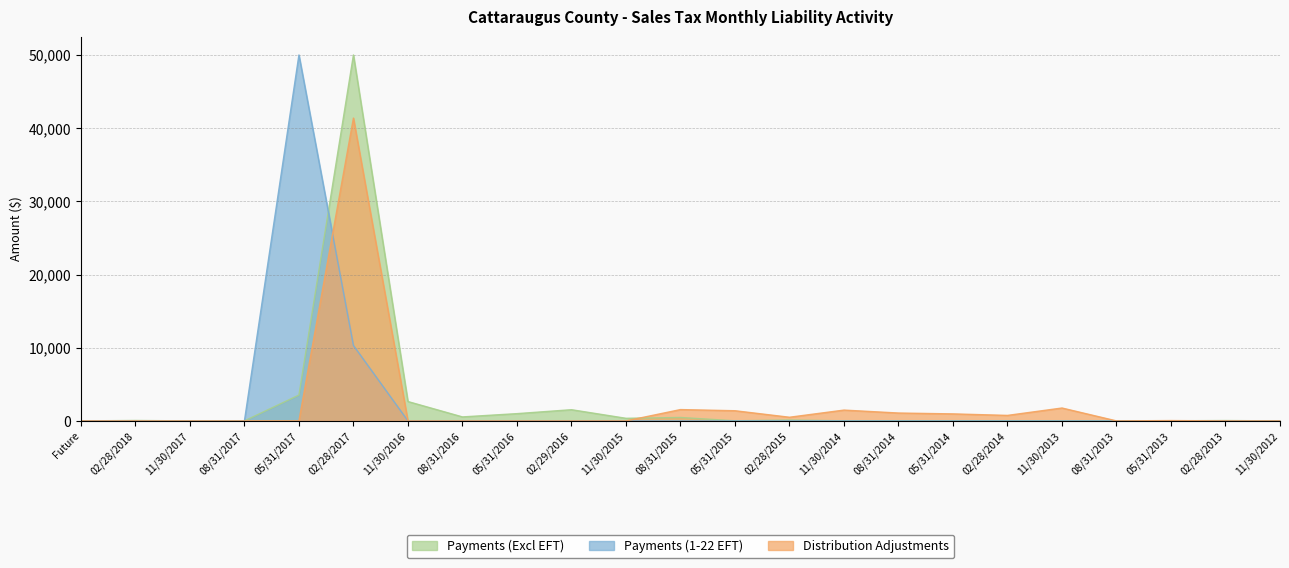

Which category has the highest value in the Payments (Excl EFT) series?

02/28/2017